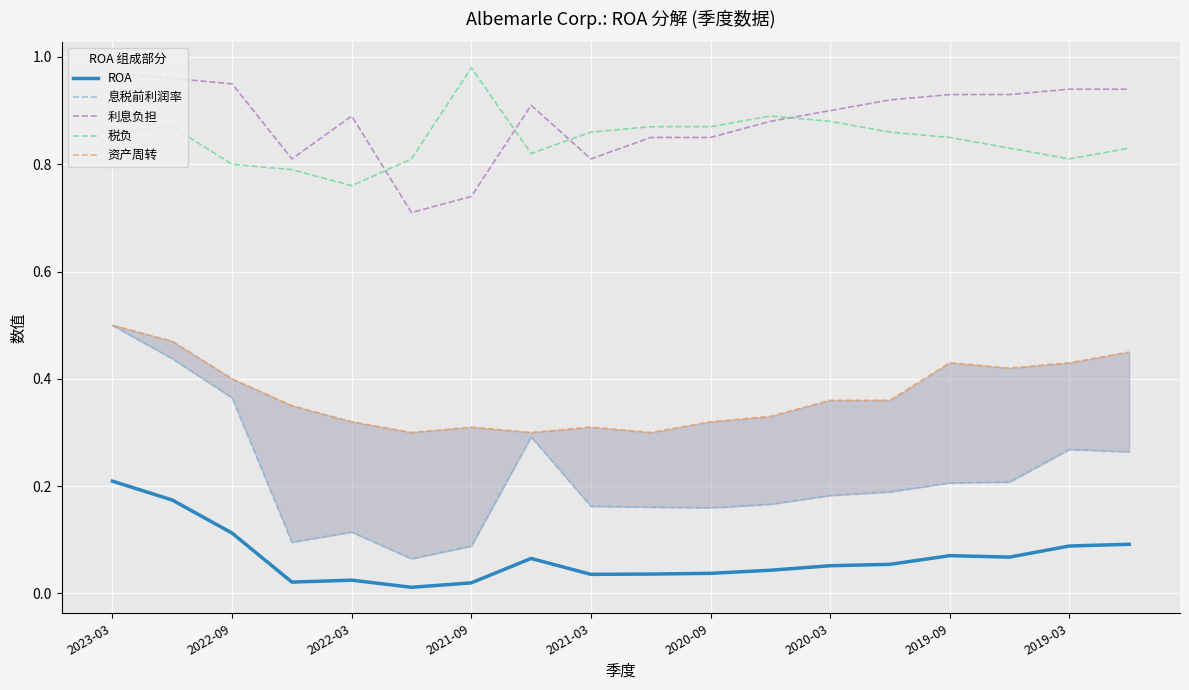

What are all the series names shown in the legend?

ROA, 息税前利润率, 利息负担, 税负, 资产周转